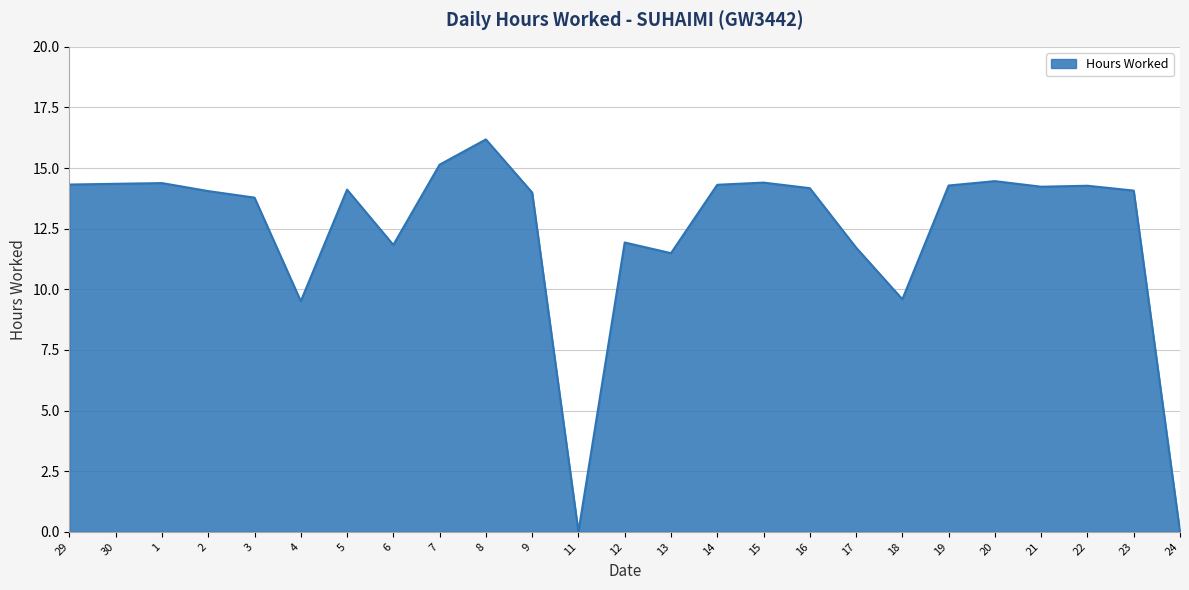

What value does the data have at 3?

13.8